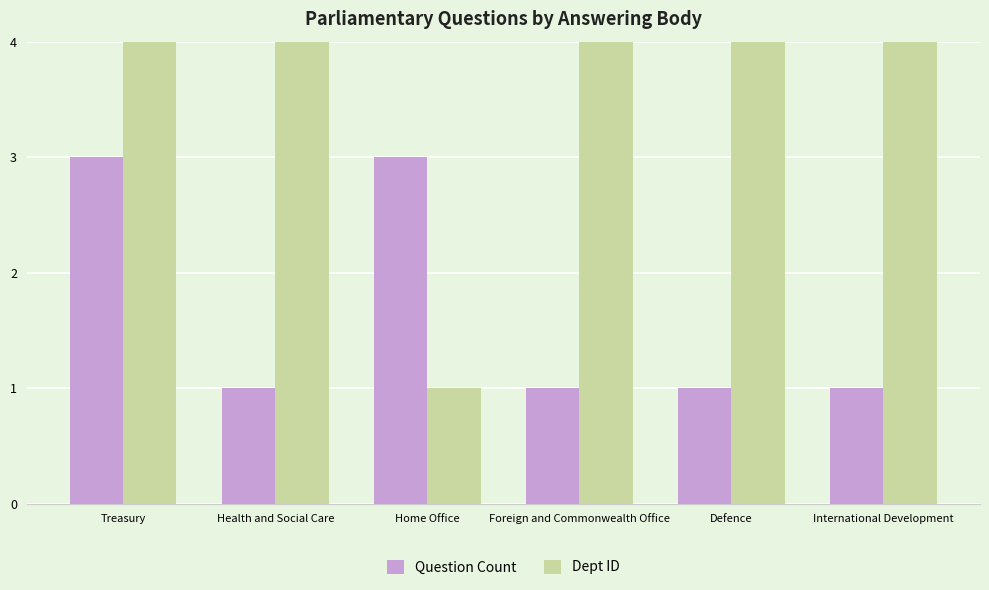

What position from the right is Defence?

2